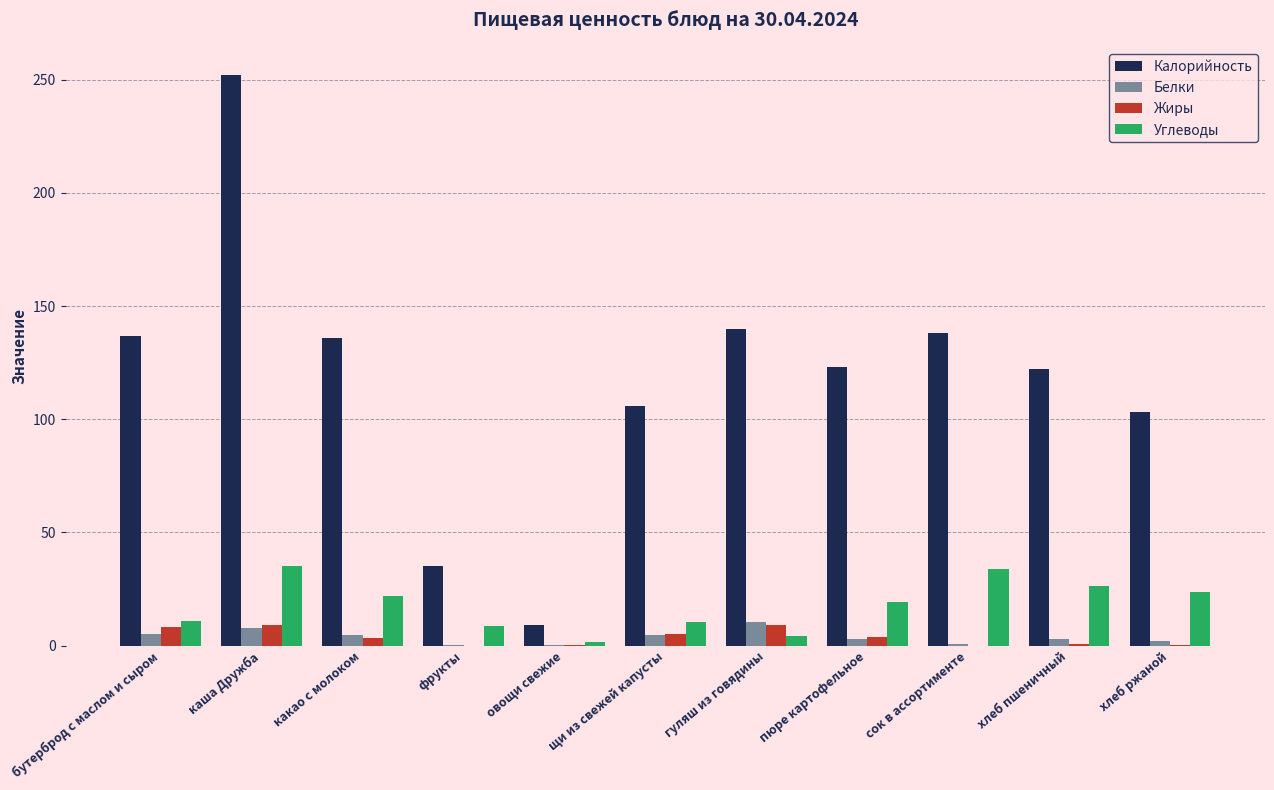

At which category does the chart reach its peak across all series?

каша Дружба